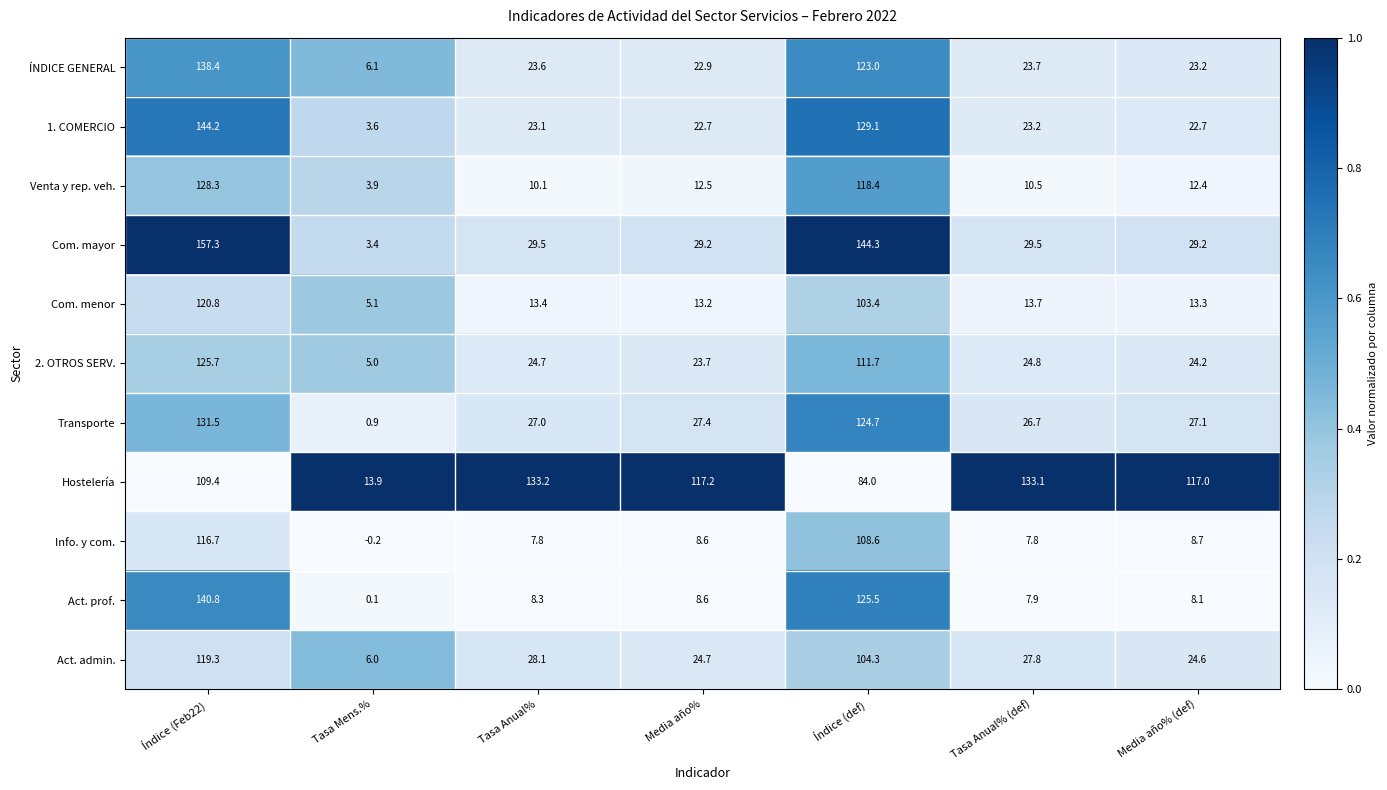

Which series has the largest total across all categories?

Hostelería